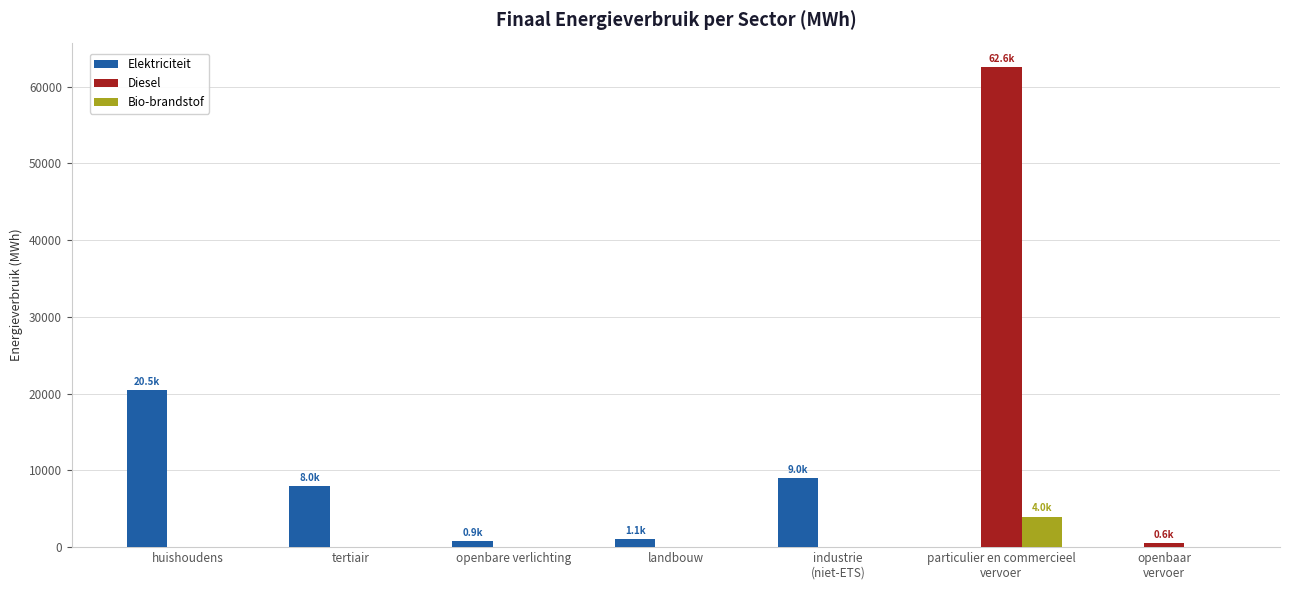

The Diesel series shows -42572.0 at tertiair. True or false?

False